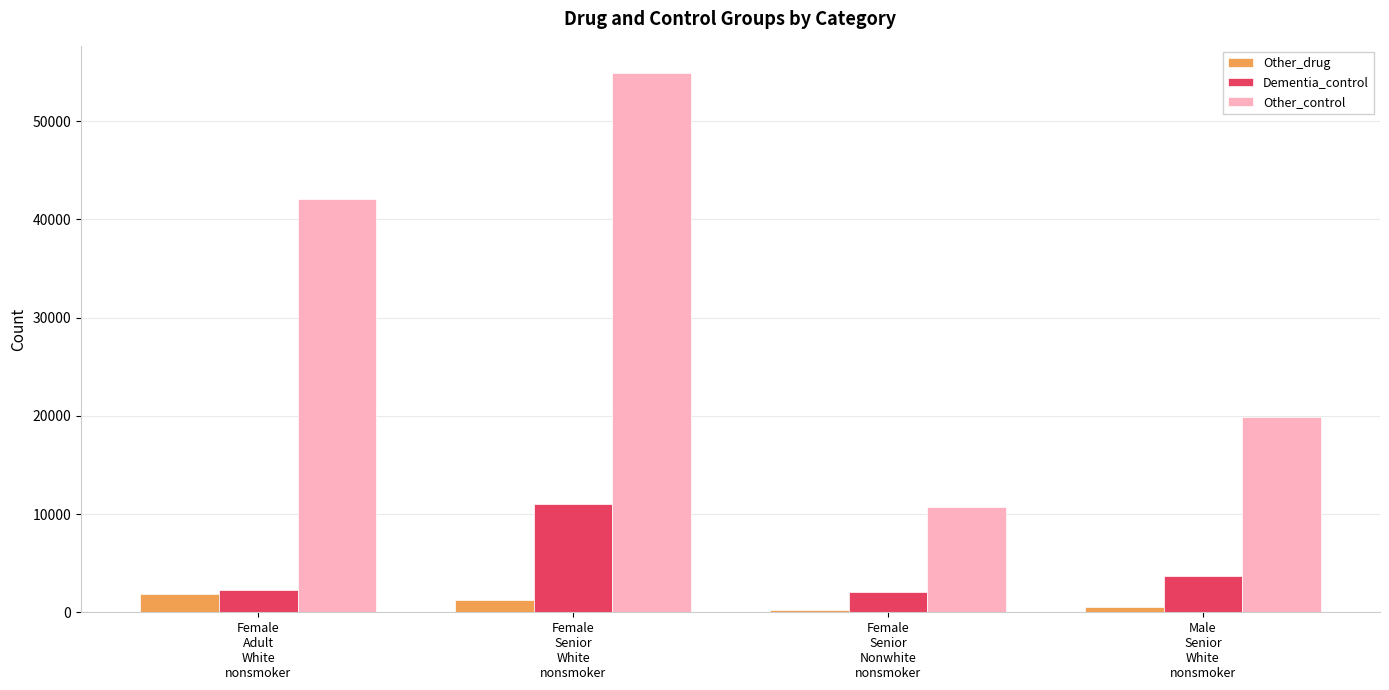

What is the value of the Other_drug bar at the 1st from the left?

1830